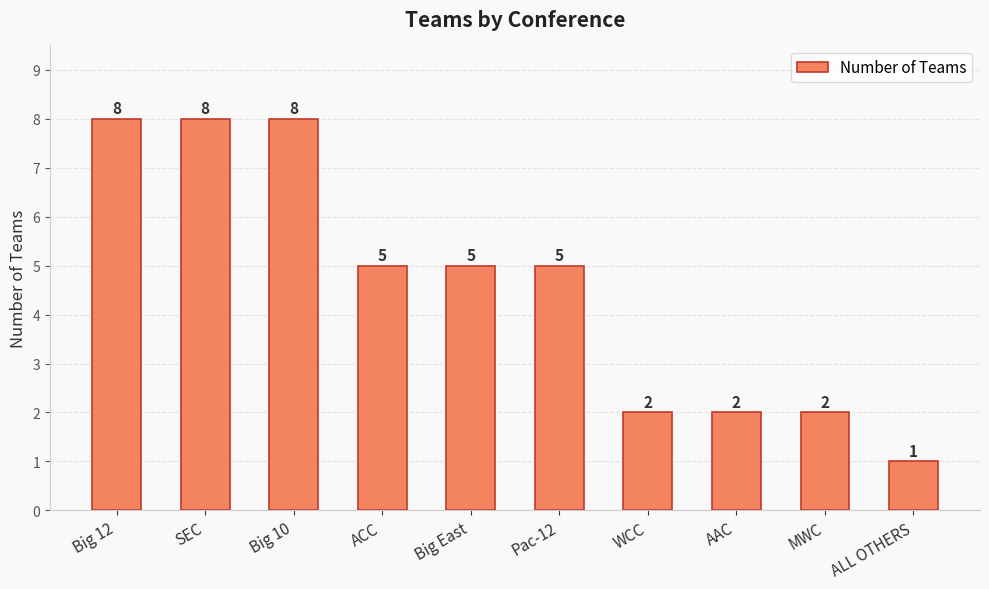

What is the value of the 9th bar from the left?

2